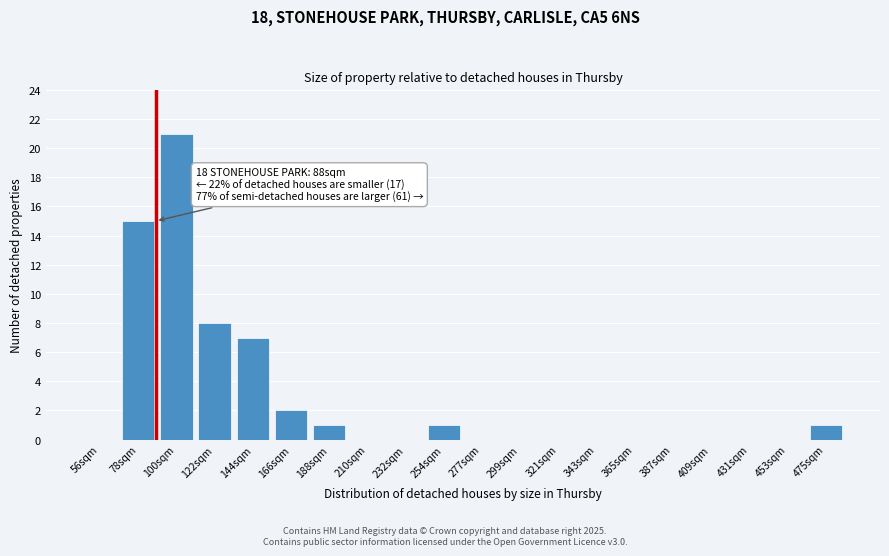

Reading left to right, list all the values displayed in this chart.

56sqm=0	78sqm=15	100sqm=21	122sqm=8	144sqm=7	166sqm=2	188sqm=1	210sqm=0	232sqm=0	254sqm=1	277sqm=0	299sqm=0	321sqm=0	343sqm=0	365sqm=0	387sqm=0	409sqm=0	431sqm=0	453sqm=0	475sqm=1